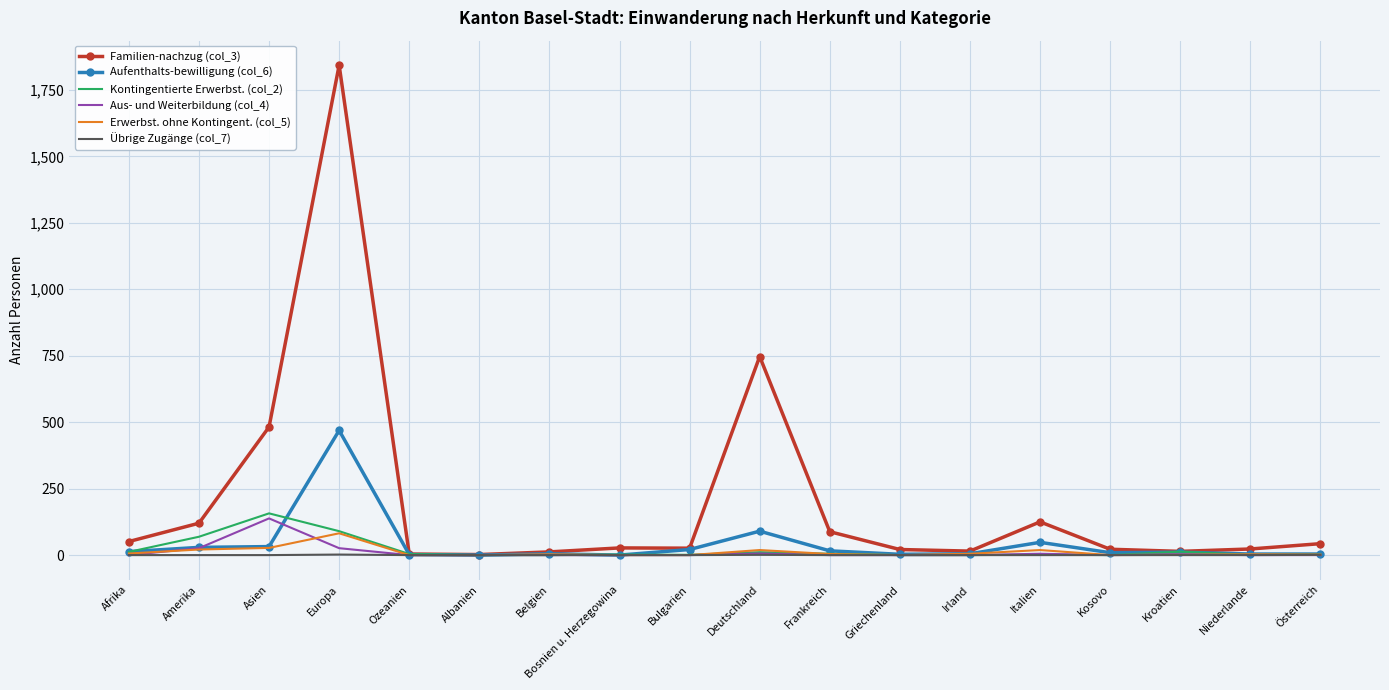

Which series has the widest spread of values?

Familien-nachzug (col_3)